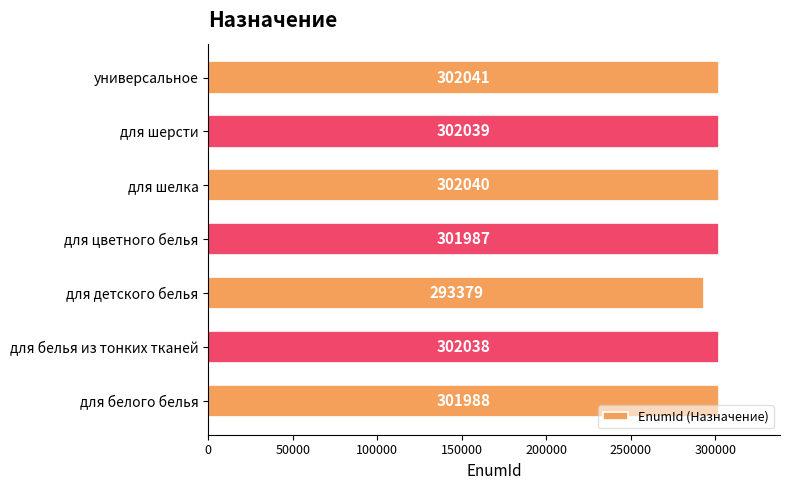

Reading top to bottom, extract all data points from this chart.

универсальное=302041	для шерсти=302039	для шелка=302040	для цветного белья=301987	для детского белья=293379	для белья из тонких тканей=302038	для белого белья=301988